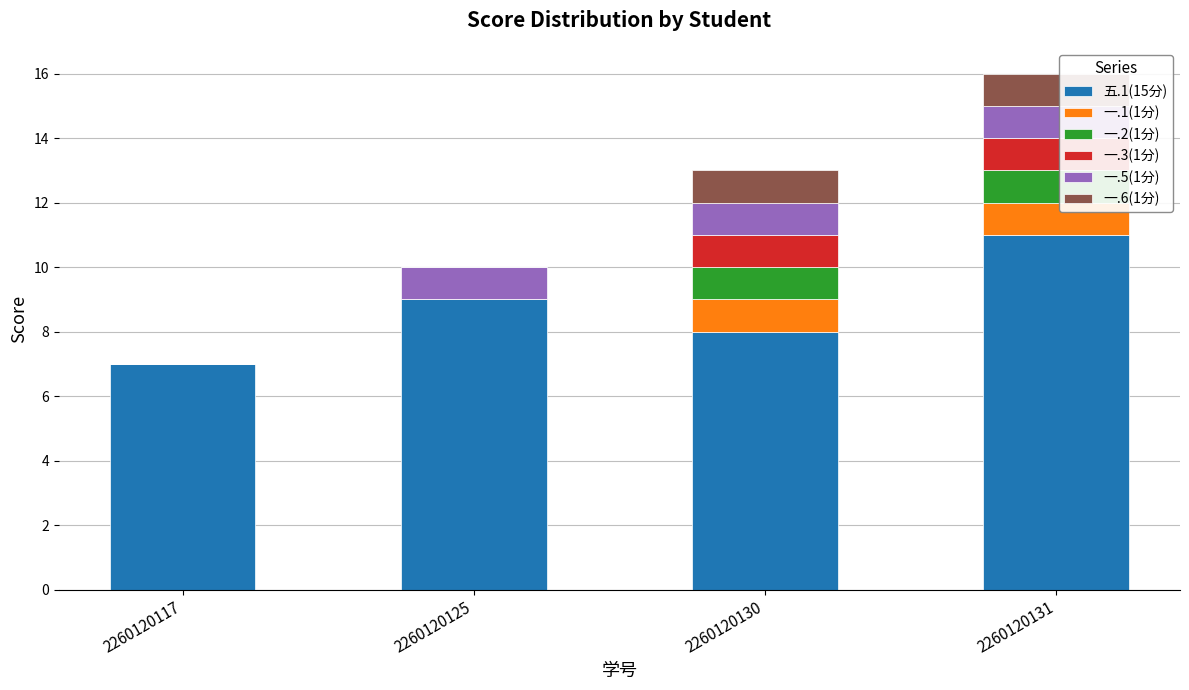

What is the total value across all series at 2260120130?

13